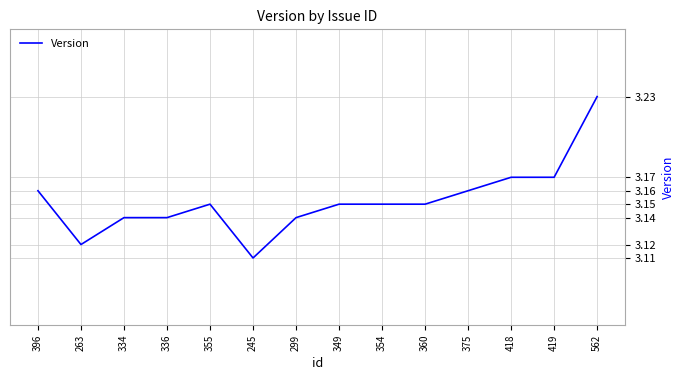

What is the sum of the values at 375 and 263?

6.3